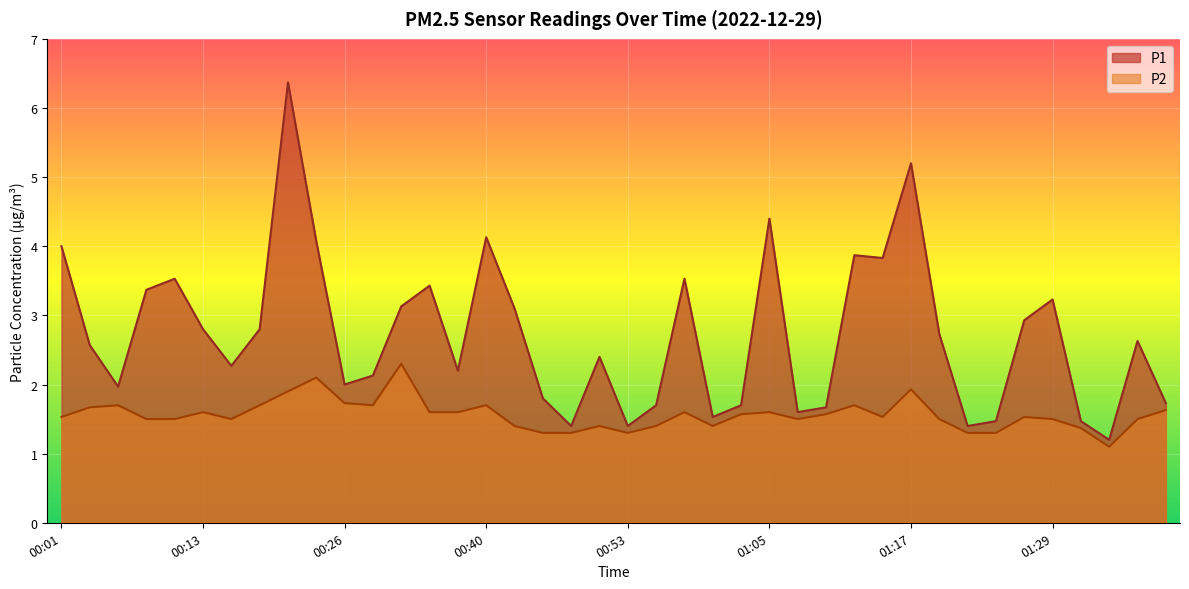

Does the chart display data point markers on the line(s)?

No